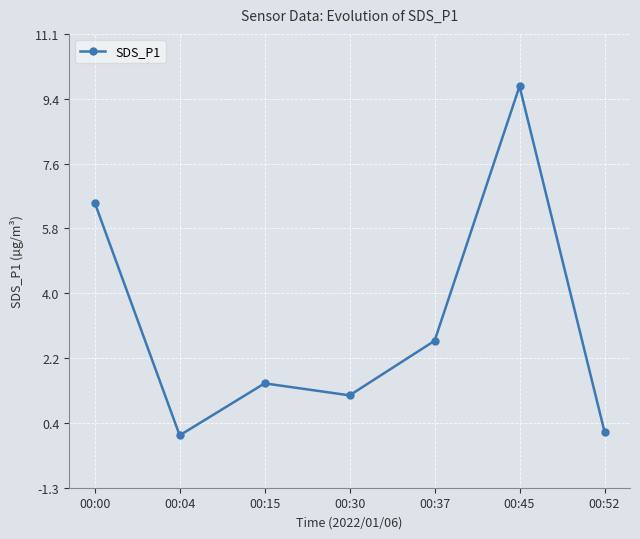

What is the sum of the values at 00:45 and 00:37?

12.4